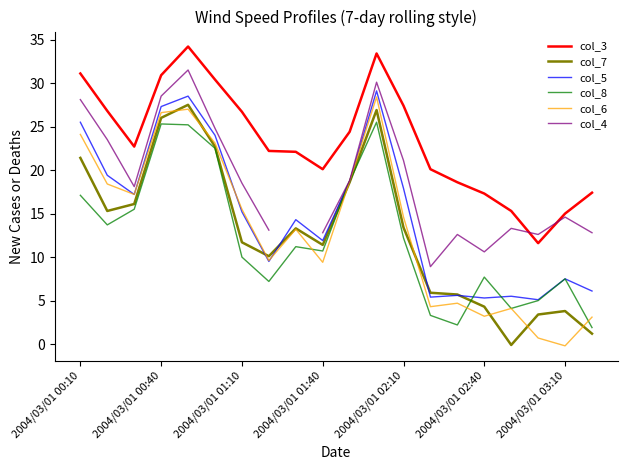

True or false: col_7 and col_3 cross at least once.

False